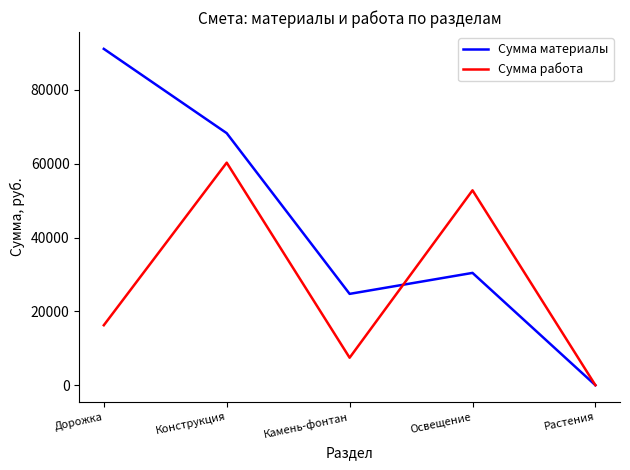

True or false: Сумма материалы has more than 1 points higher than both neighbors.

False